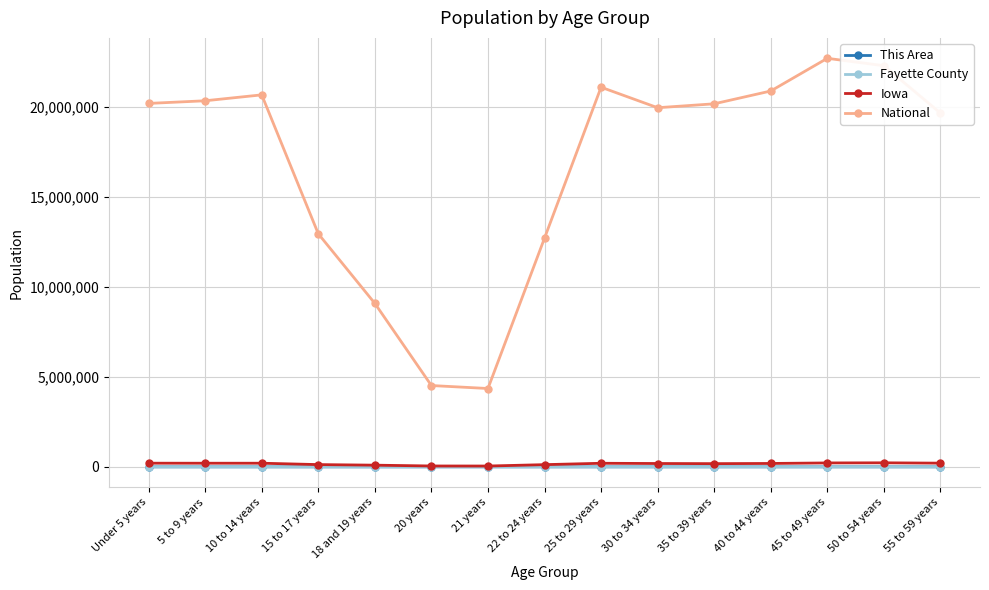

At how many categories does at least one series exceed 13458206?

10